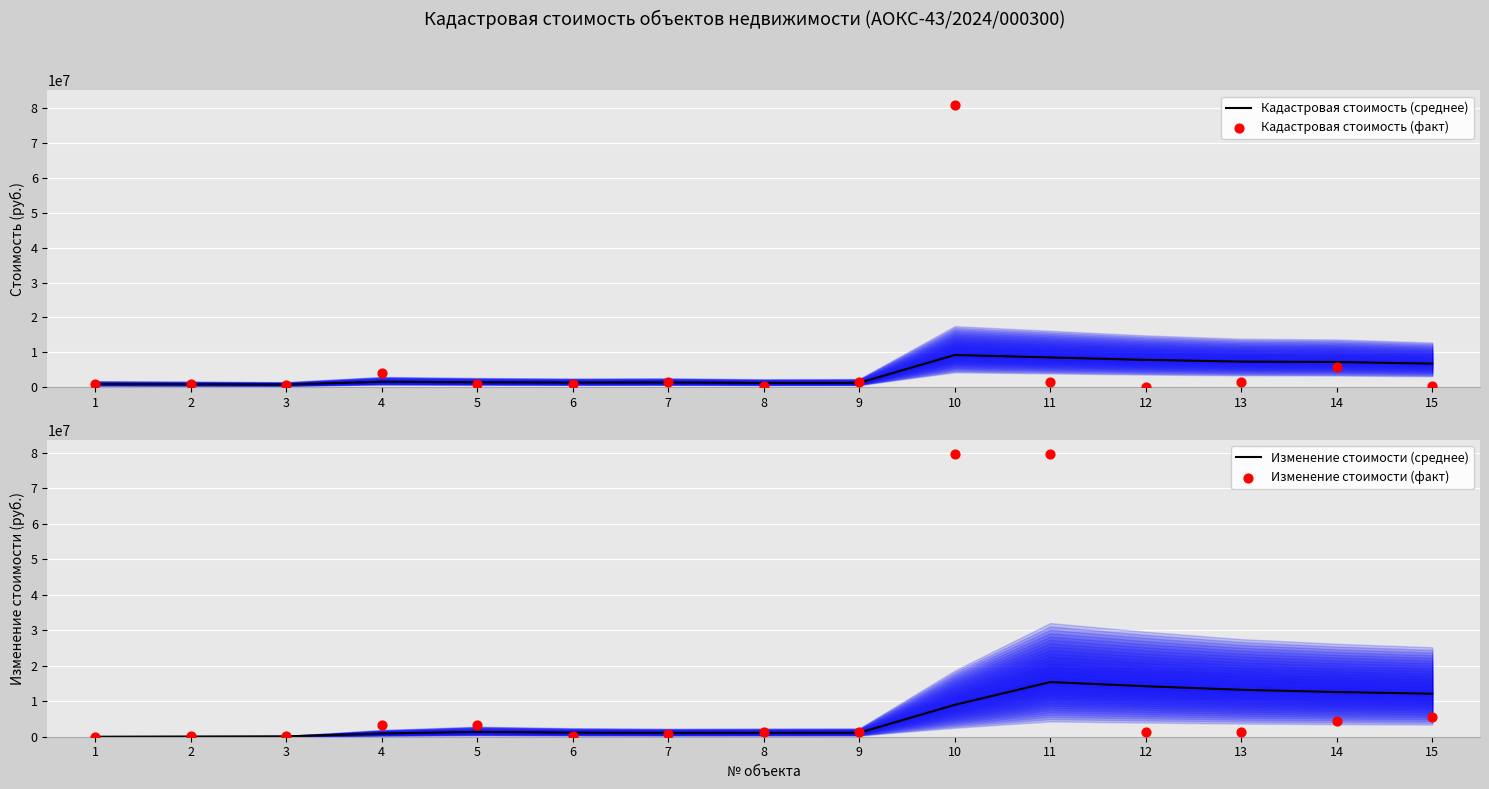

Which series contains the highest Y value?

Кадастровая стоимость (факт)